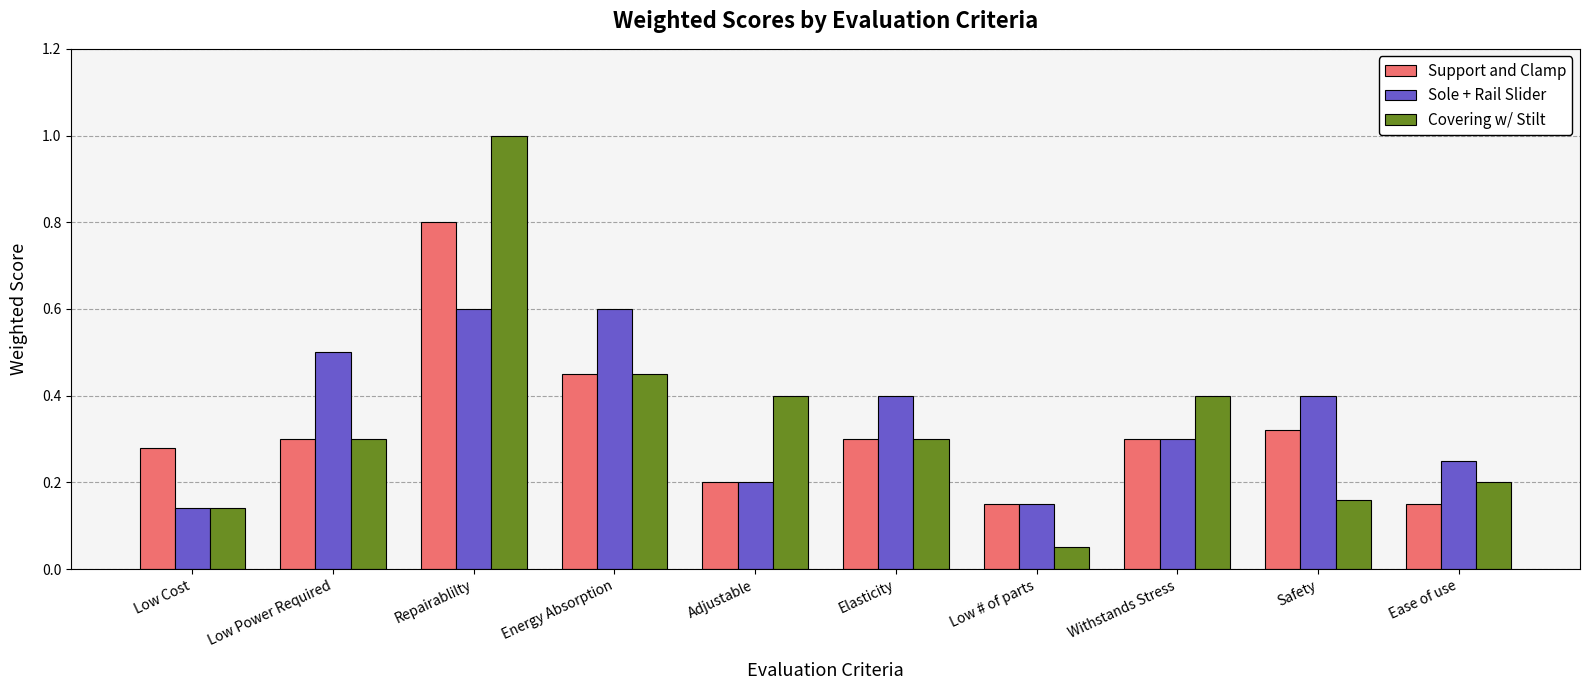

Is the value of Sole + Rail Slider at Safety greater than the value of Covering w/ Stilt at Elasticity?

Yes